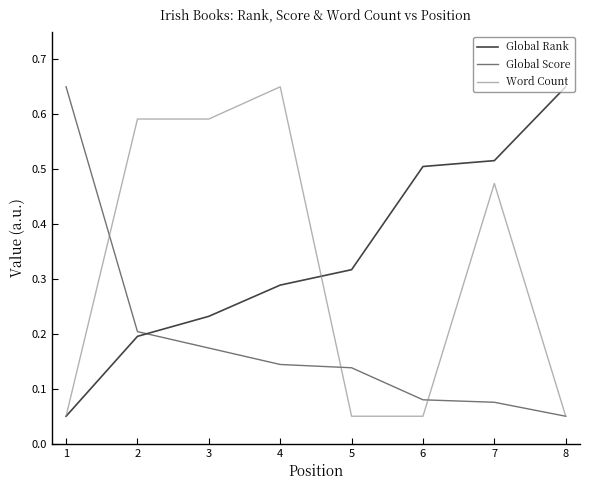

At which label does Global Rank reach its minimum?

1